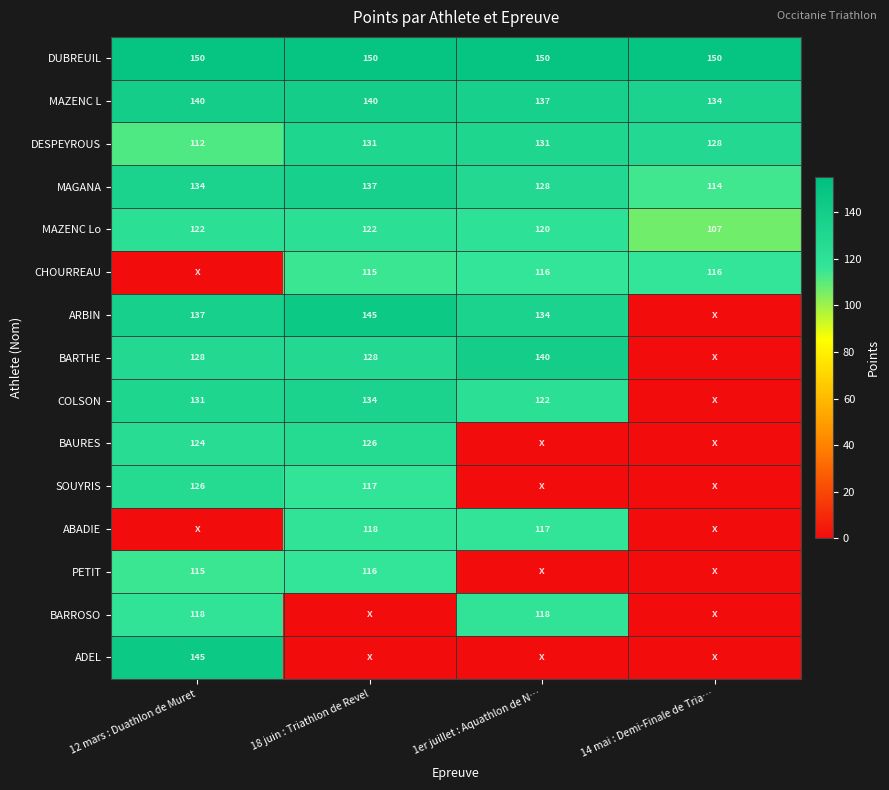

Is it true that DESPEYROUS equals 112 at 12 mars : Duathlon de Muret?

True